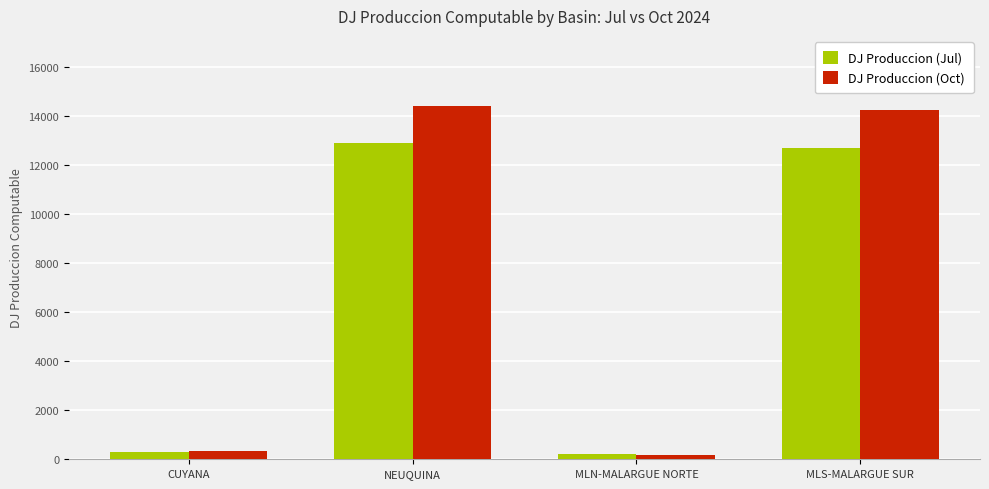

What is the spread (max minus min) of values at MLS-MALARGUE SUR?

1513.0